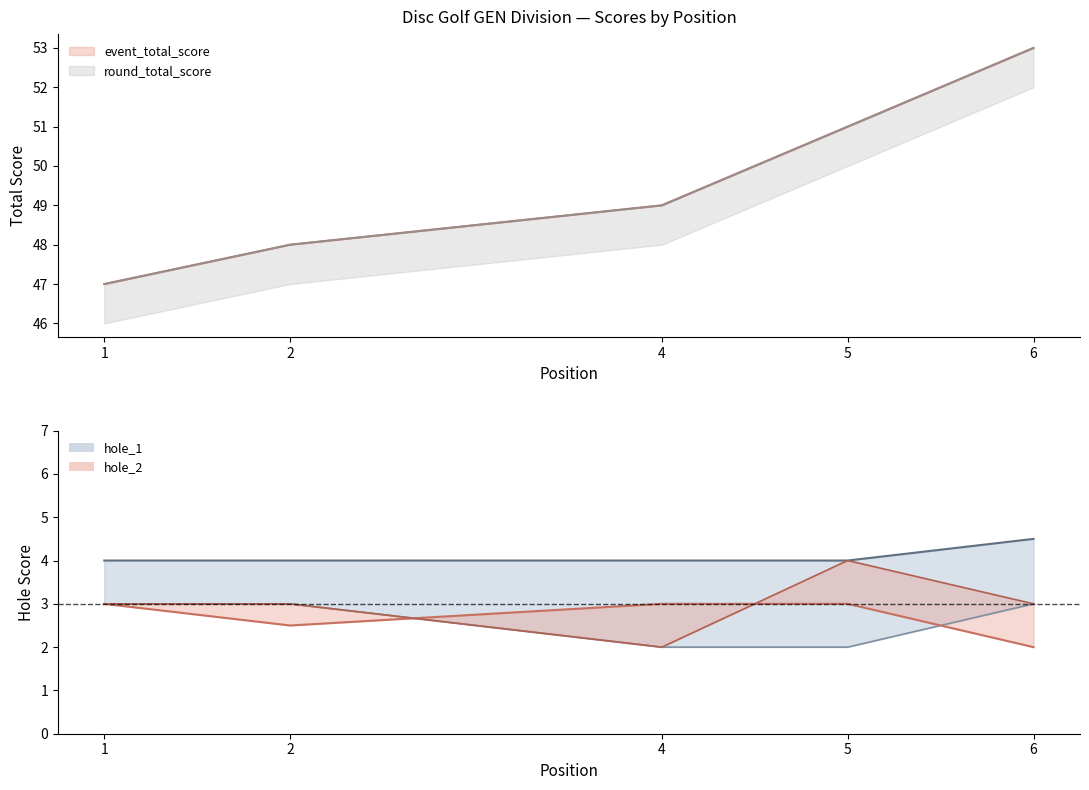

What is the difference between the highest and lowest values at 1?

44